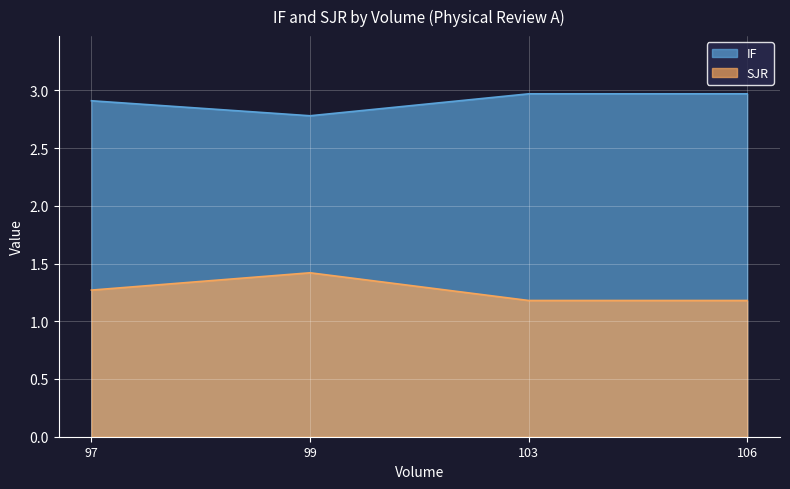

True or false: SJR has a value of 0.4 at 106.

False